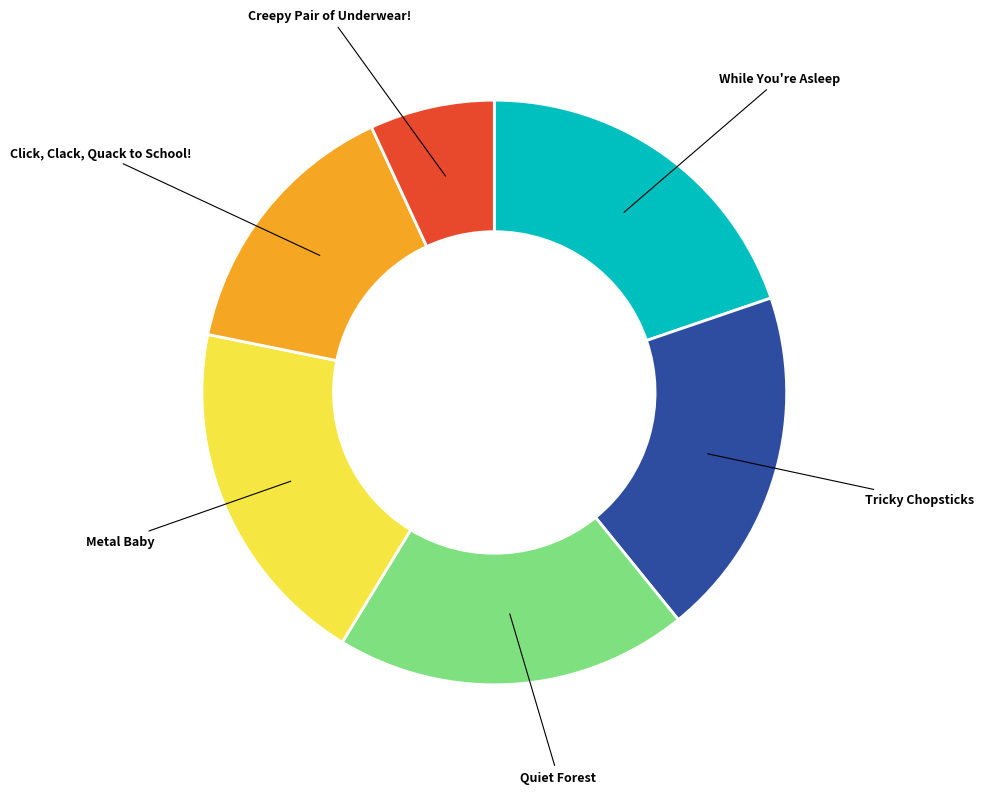

Is there any slice that represents more than half of the pie?

No